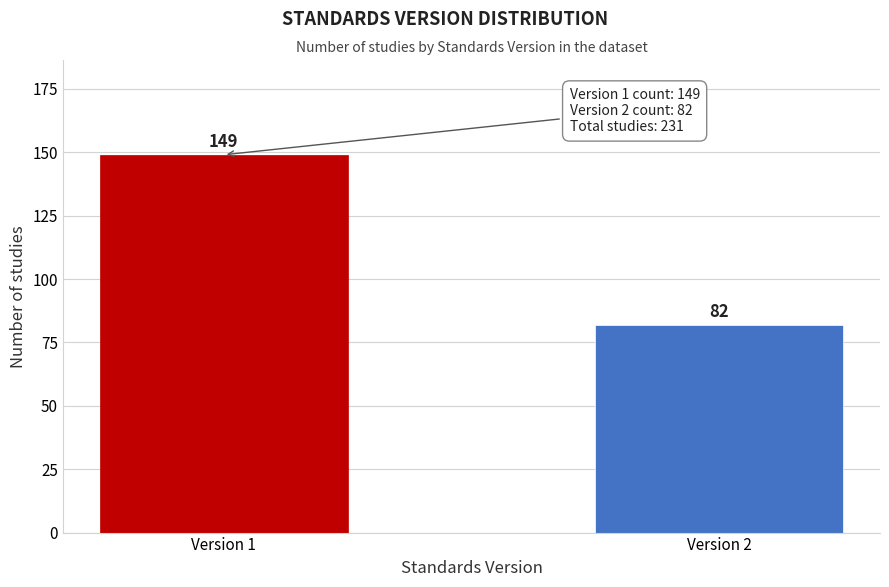

Reading left to right, list all the values displayed in this chart.

Version 1=149	Version 2=82